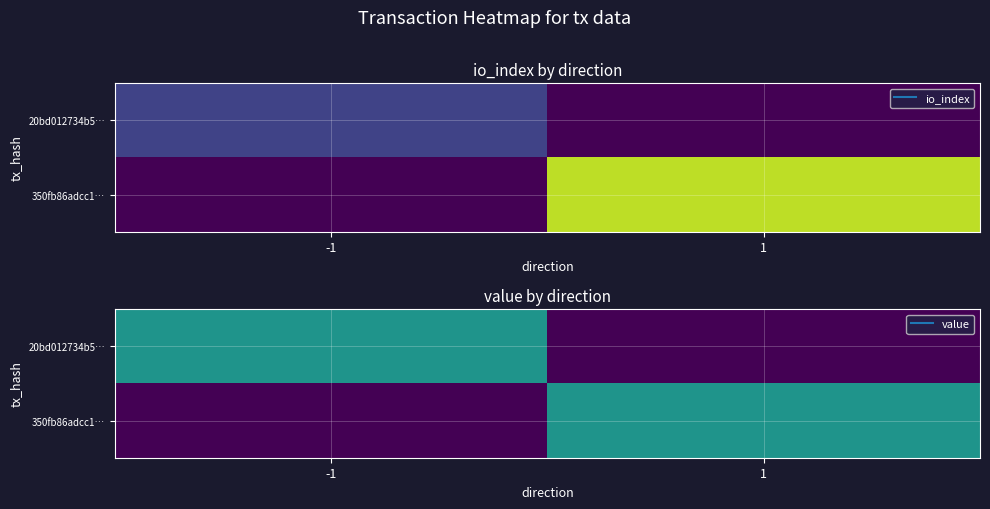

At which label is 350fb86adcc1… closest to 0?

-1